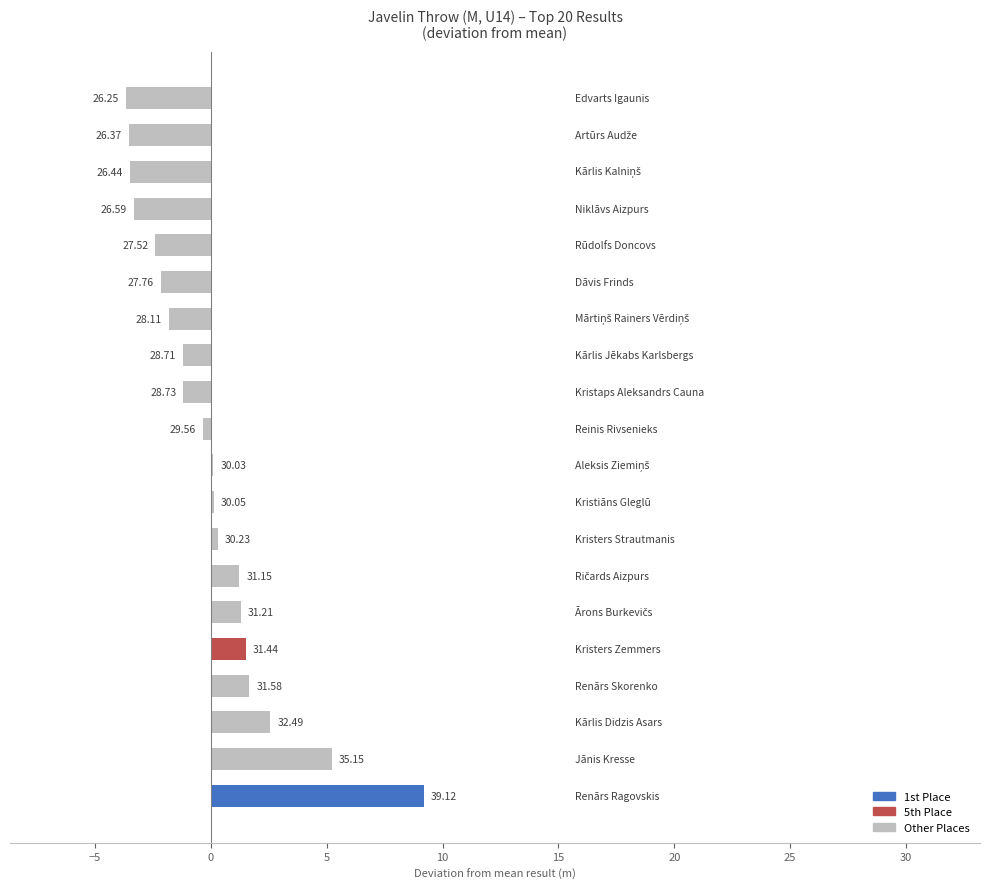

Are the bars horizontal?

Yes